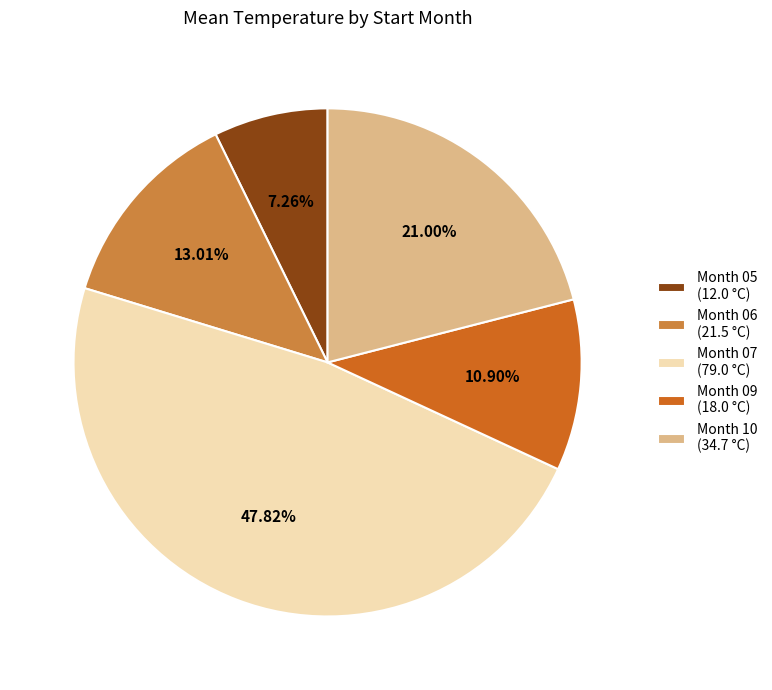

To the nearest percent, what is the difference between the largest and smallest slice percentages?

41%